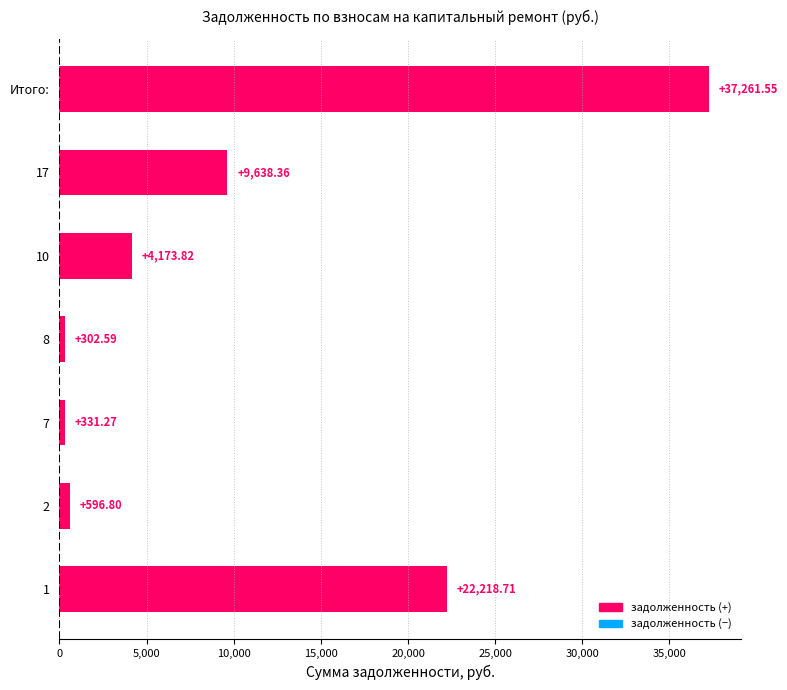

What is the difference between the second highest and minimum values?

21916.1